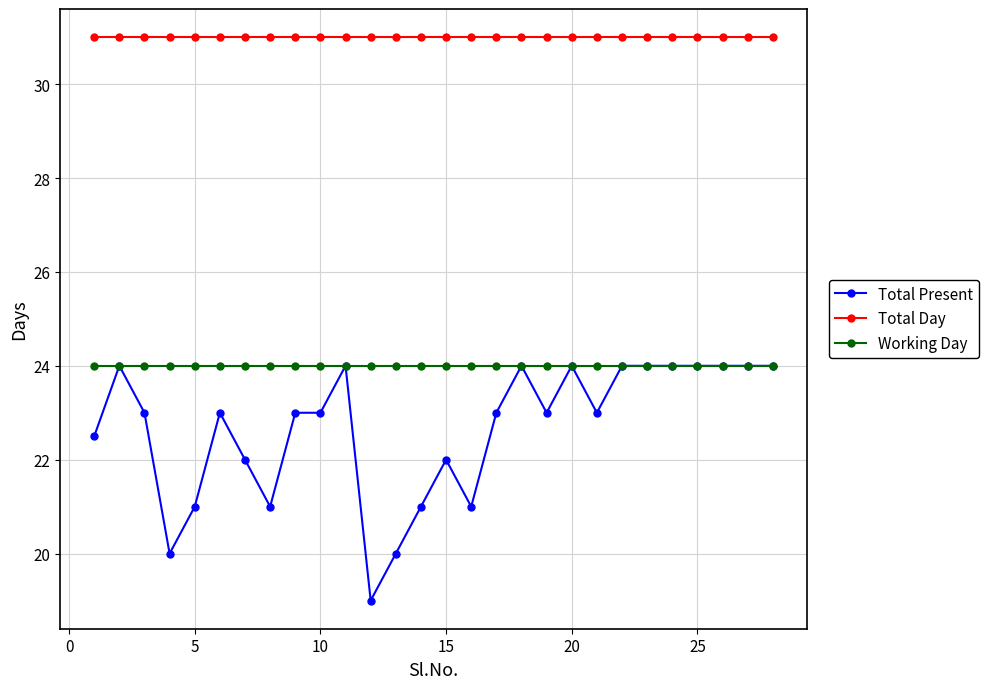

At how many categories does at least one series exceed 25?

28